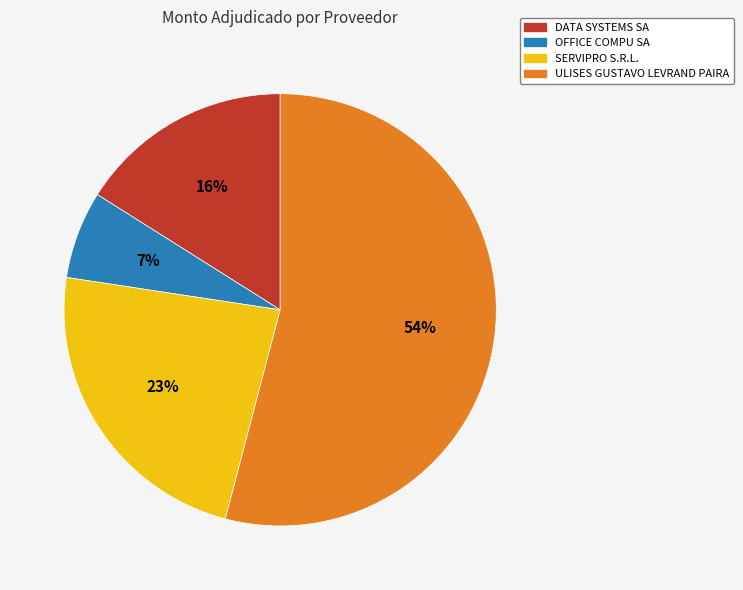

Does OFFICE COMPU SA account for over 50% of the chart?

No